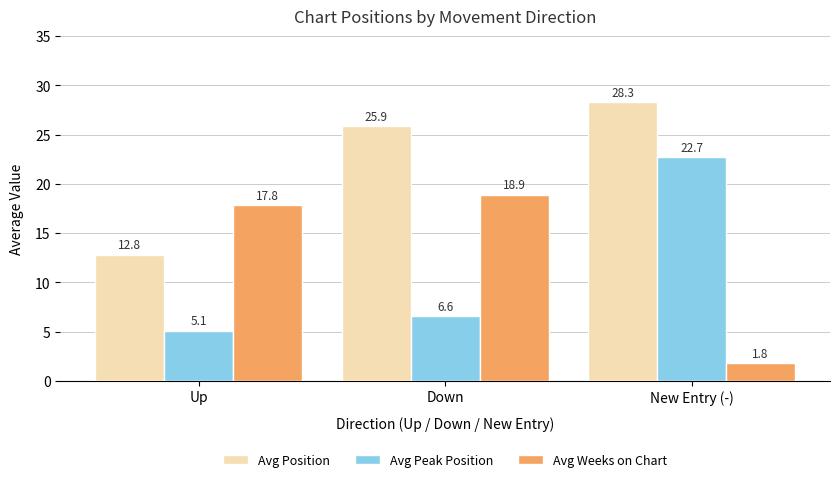

What is the approximate value of Avg Position at New Entry (-)?

28.3